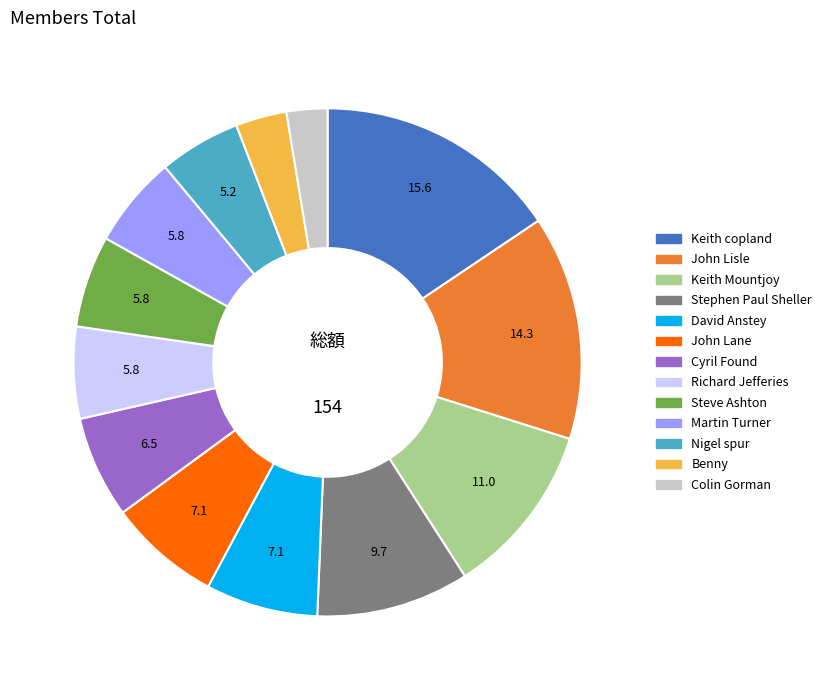

What is the smallest slice in the pie chart?

Colin Gorman